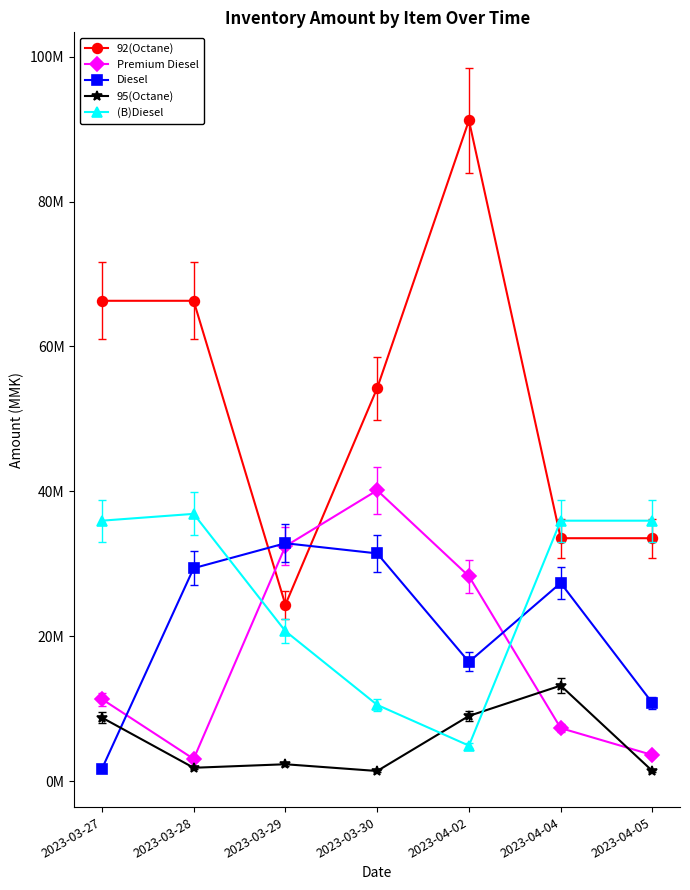

Which series changed the most between 2023-03-28 and 2023-03-29?

92(Octane)